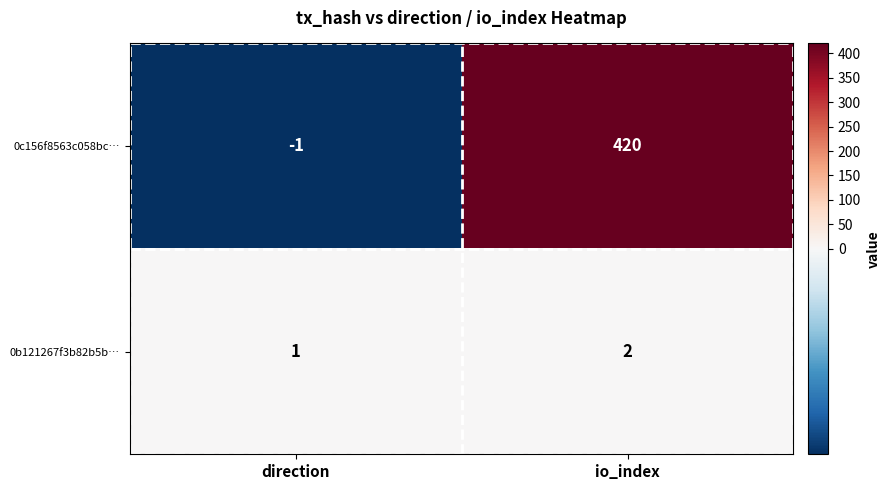

Reading right to left, extract all data points from this chart.

0c156f8563c058bc…: 420	-1
0b121267f3b82b5b…: 2	1